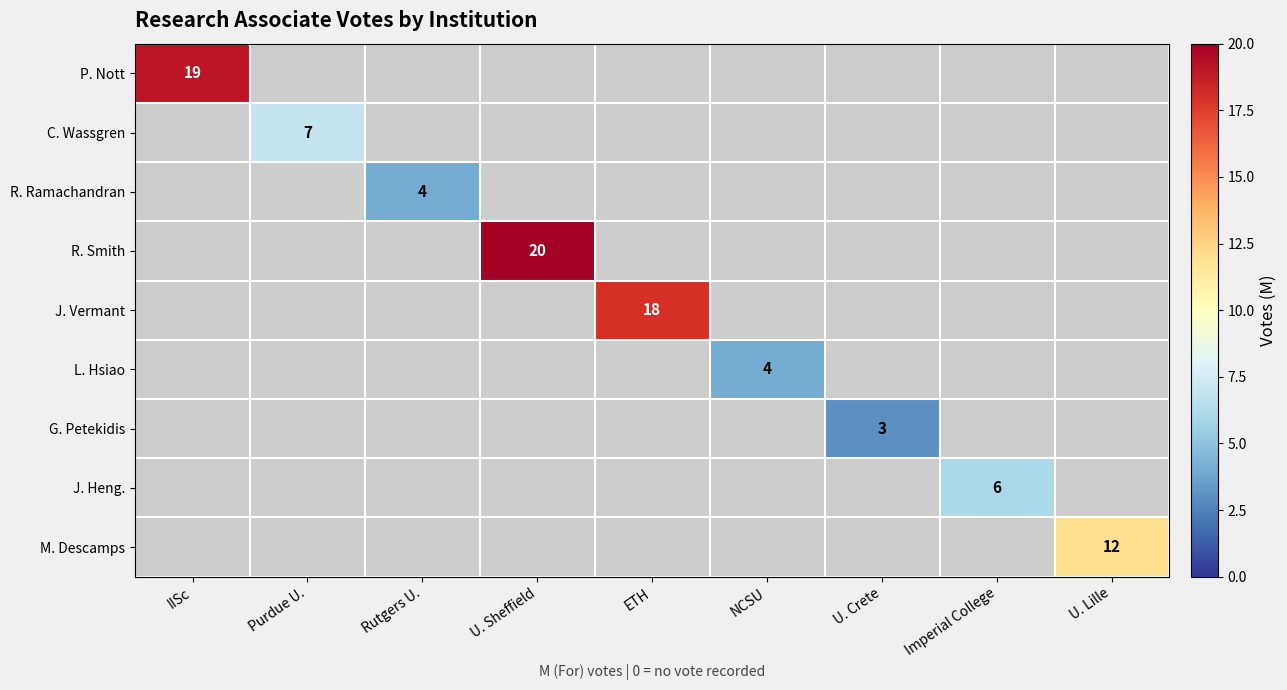

At how many categories does at least one series exceed 10?

4